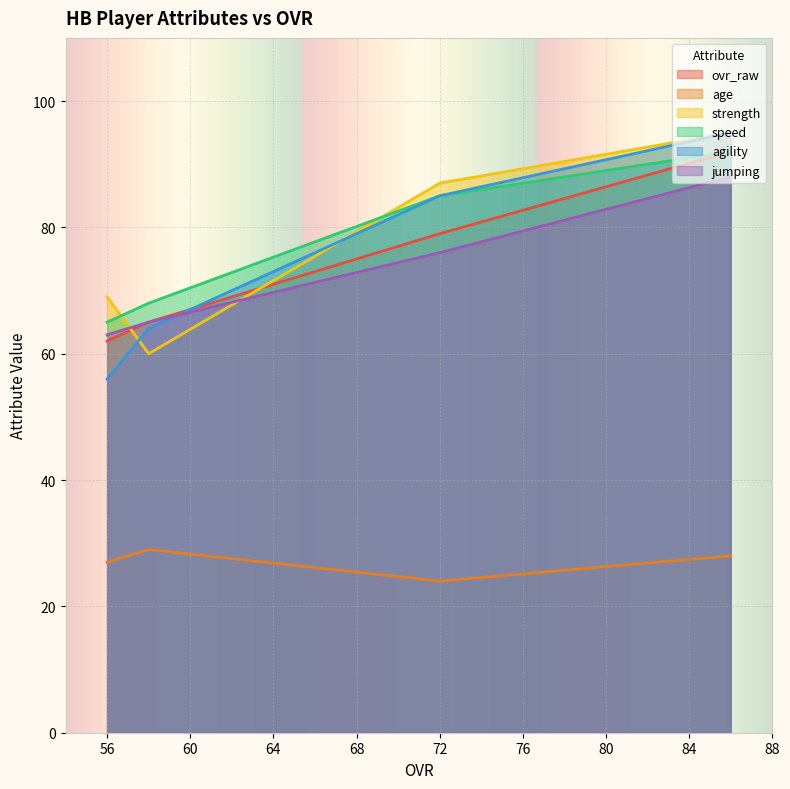

List the labels in order of agility value, largest first.

86, 72, 58, 56